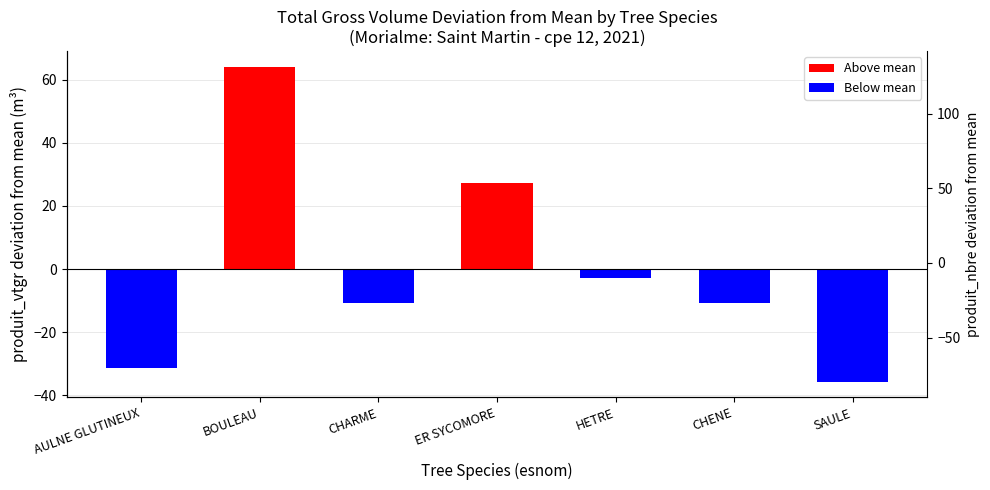

What is the difference between the produit_vtgr deviation values at ER SYCOMORE and BOULEAU?

36.7